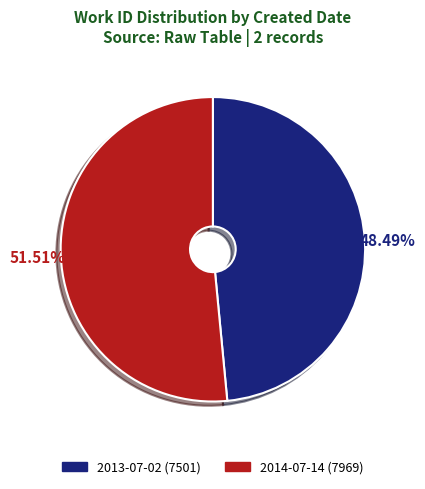

What percentage do 2013-07-02 and 2014-07-14 together represent?

100.0%